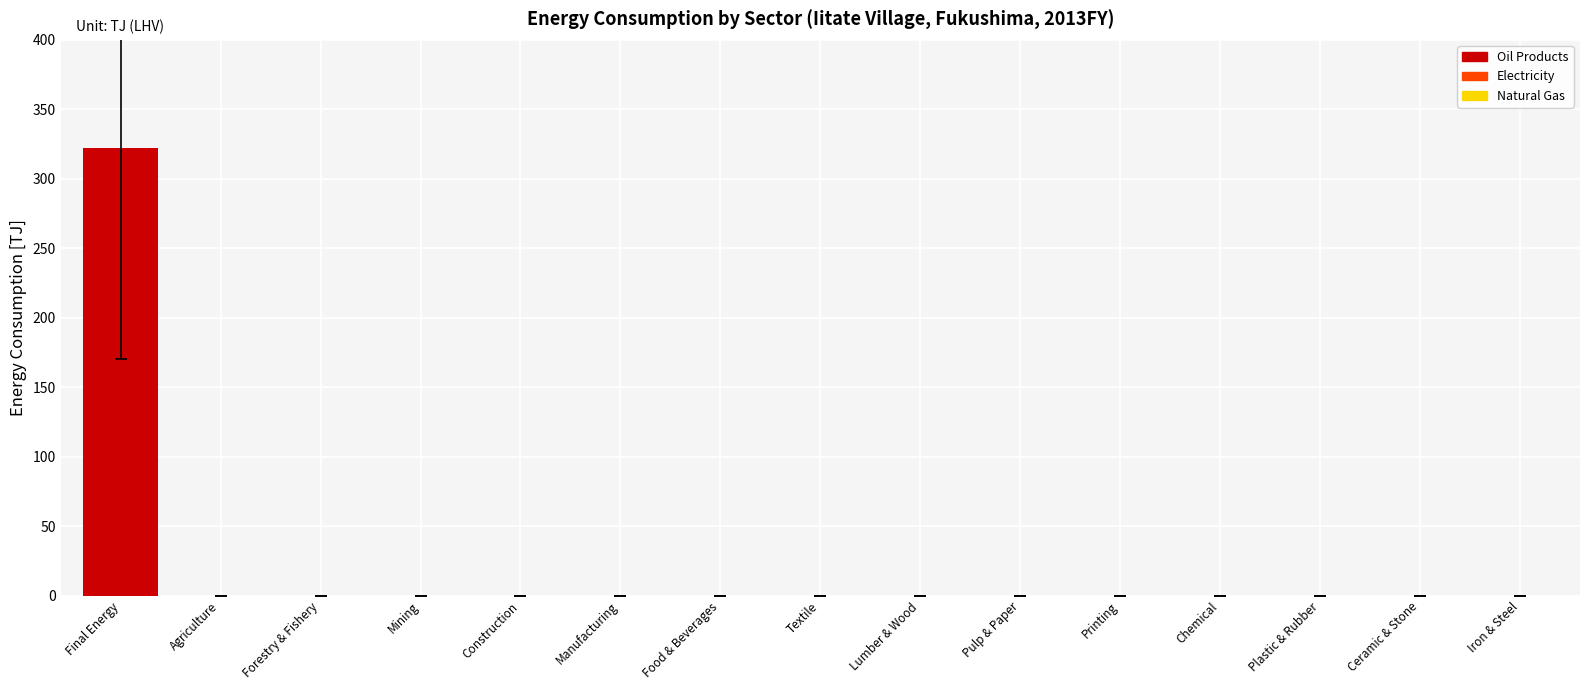

Reading left to right, transcribe all the data shown in this chart.

321.9	0.0	0.0	0.0	0.0	0.0	0.0	0.0	0.0	0.0	0.0	0.0	0.0	0.0	0.0